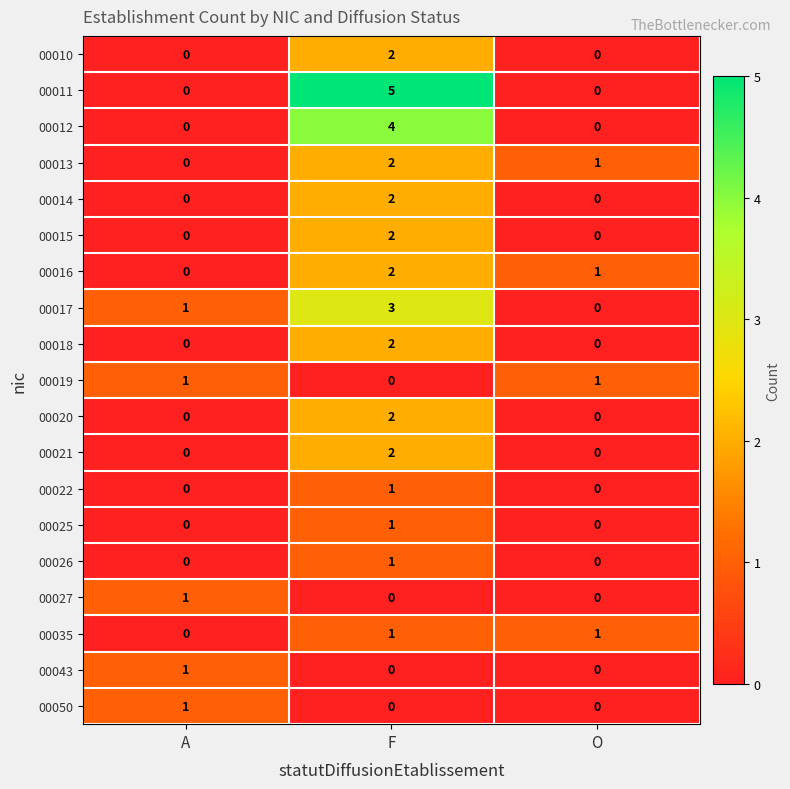

Rank the categories by 00013 value from lowest to highest.

A, O, F